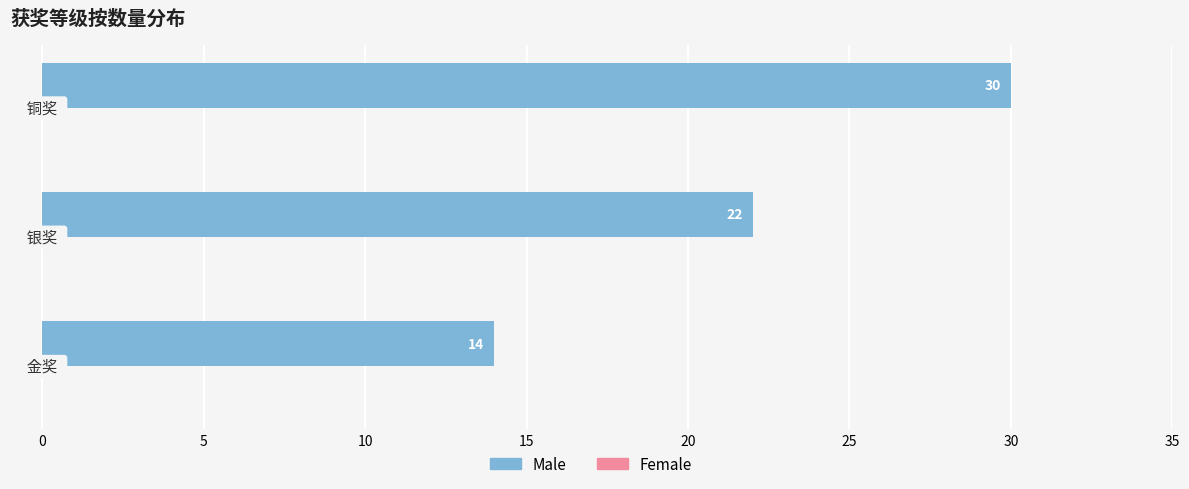

What is the smallest value displayed?

14